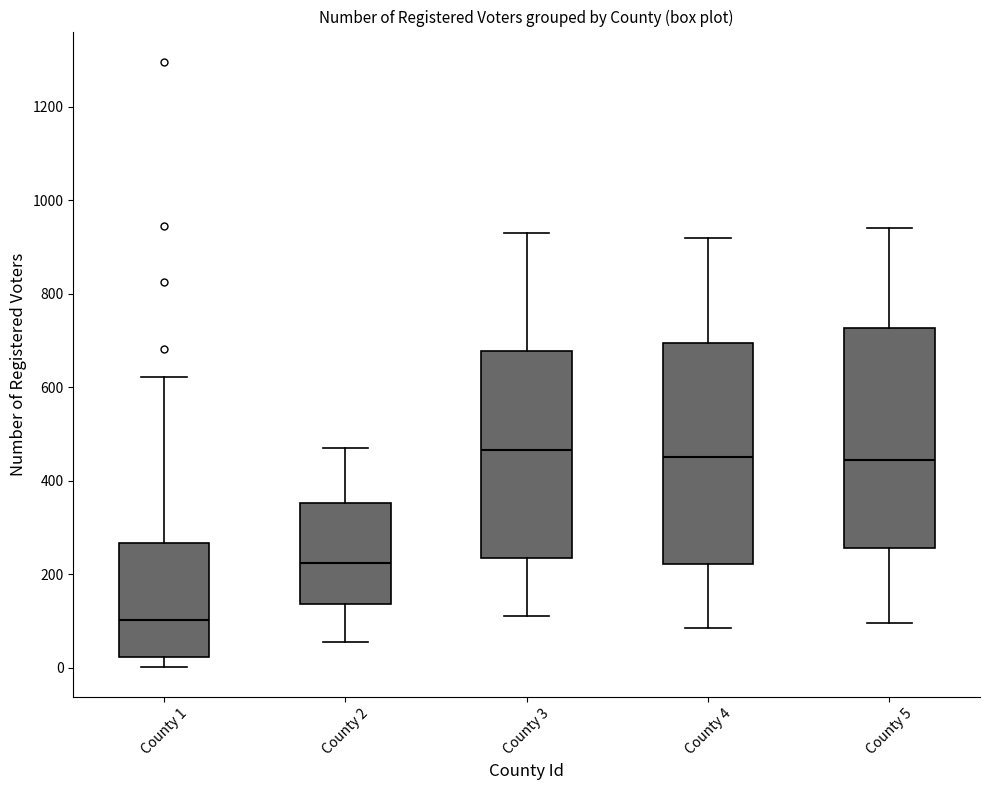

Which box has the lowest median line?

County 1